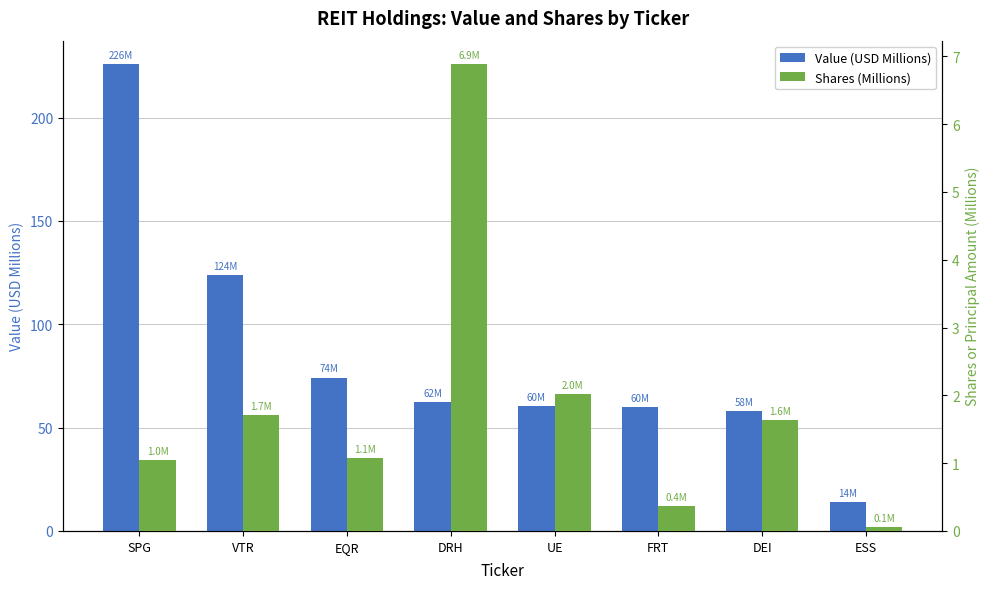

Which series changed the most between UE and FRT?

Shares (Millions)